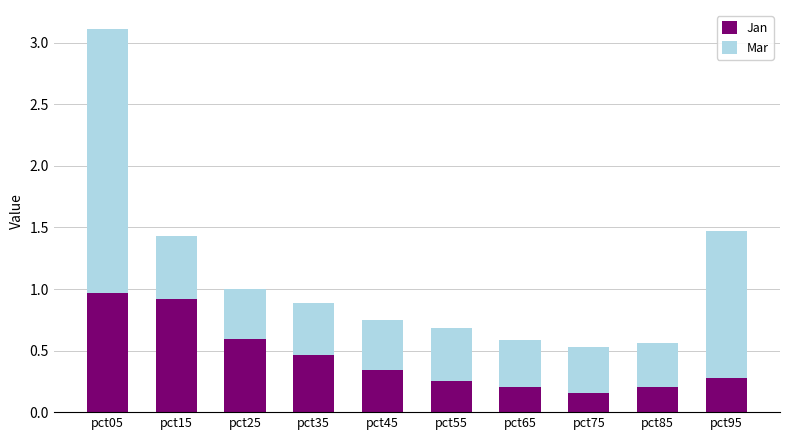

The value of Jan at pct25 is 0.1. True or false?

False